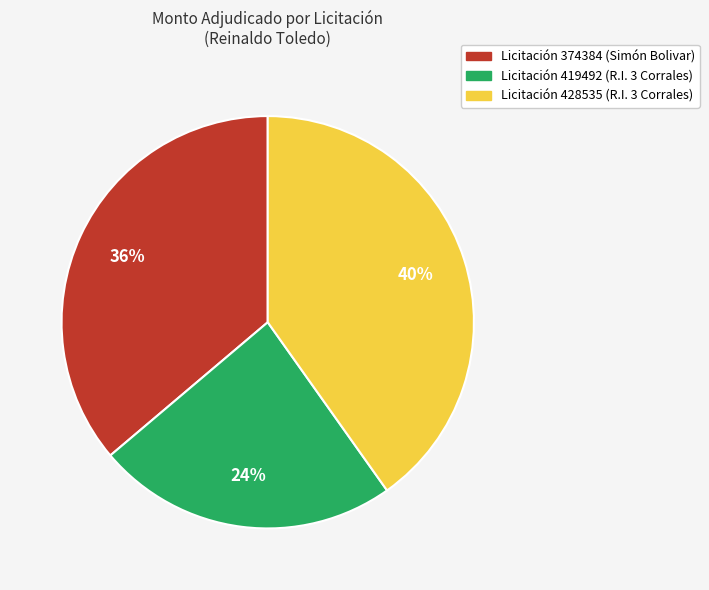

Does any single category account for the majority?

No